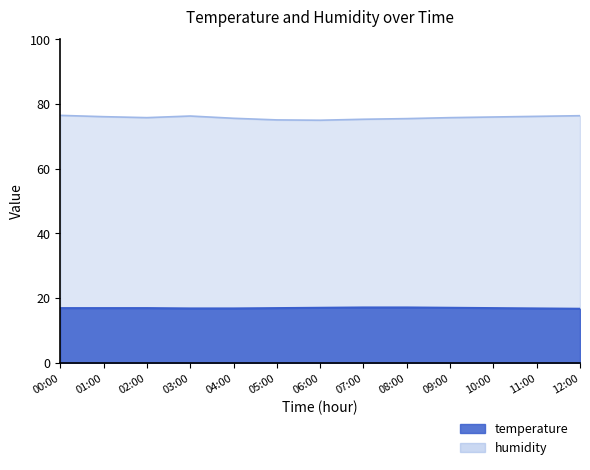

How many data points in humidity are above 75?

12